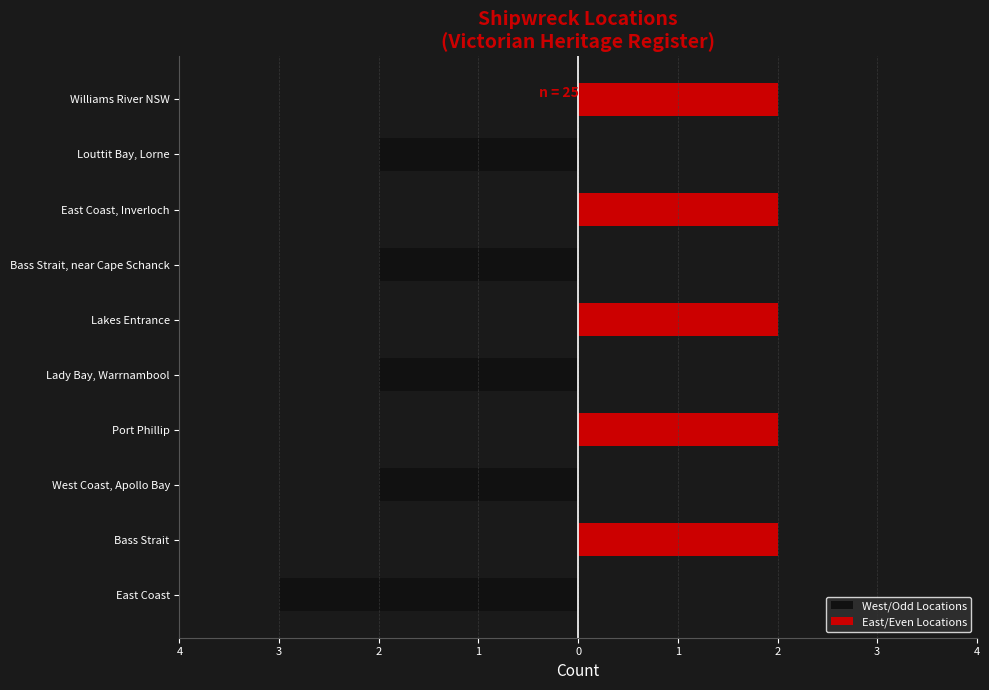

True or false: East/Even Locations has a value of 0 at Louttit Bay, Lorne.

True